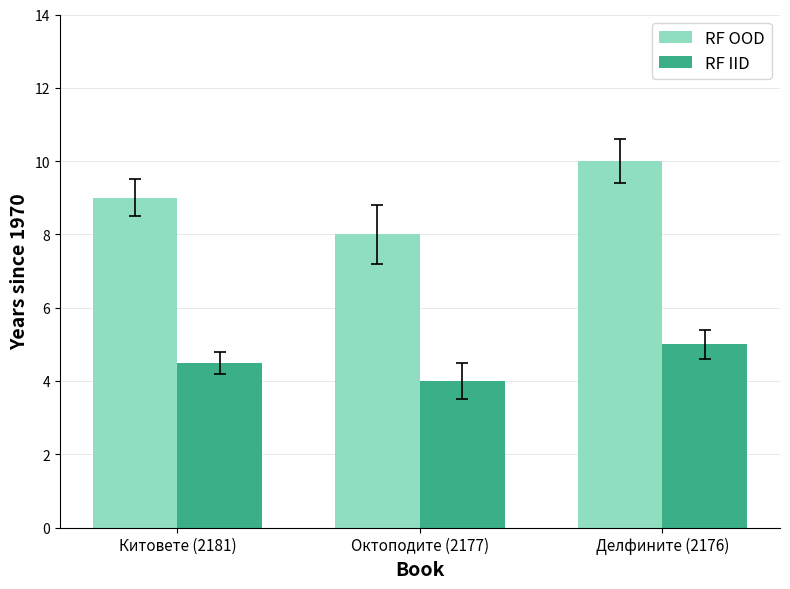

What are all the series names shown in the legend?

RF OOD, RF IID